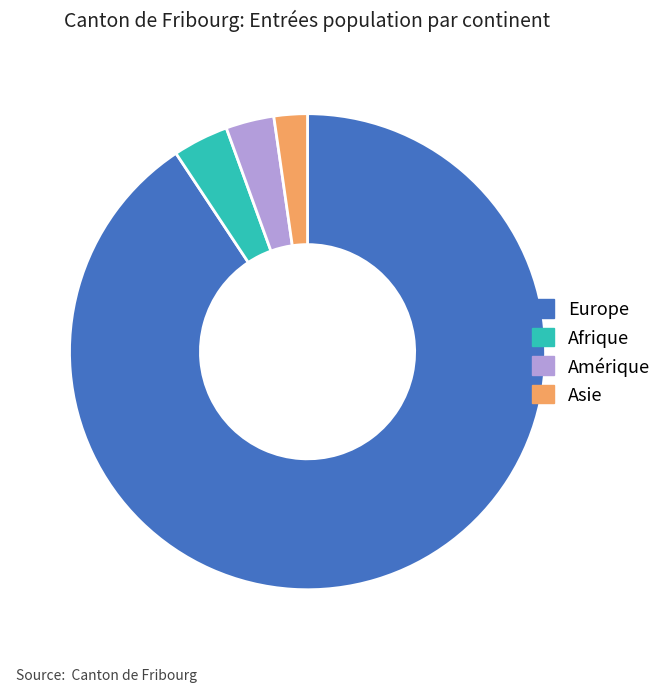

Does Asie represent more than half of the total?

No